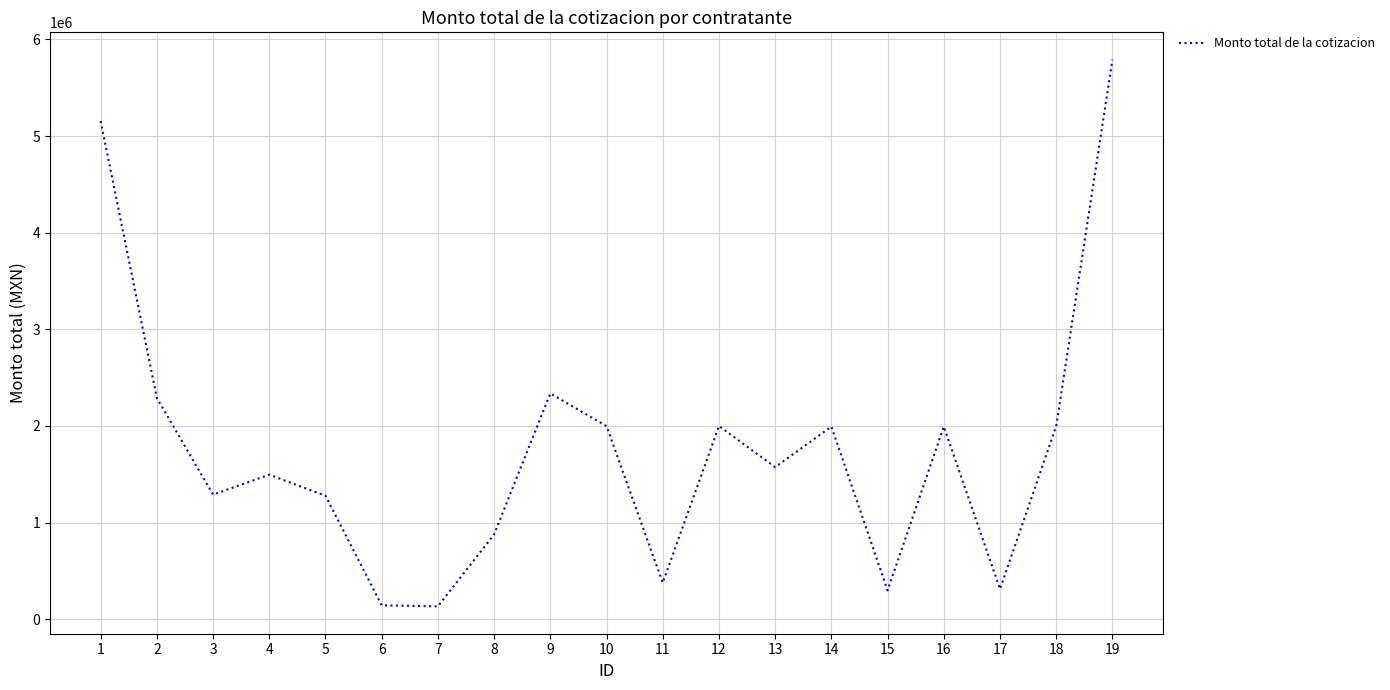

Count the number of categories in the chart.

19